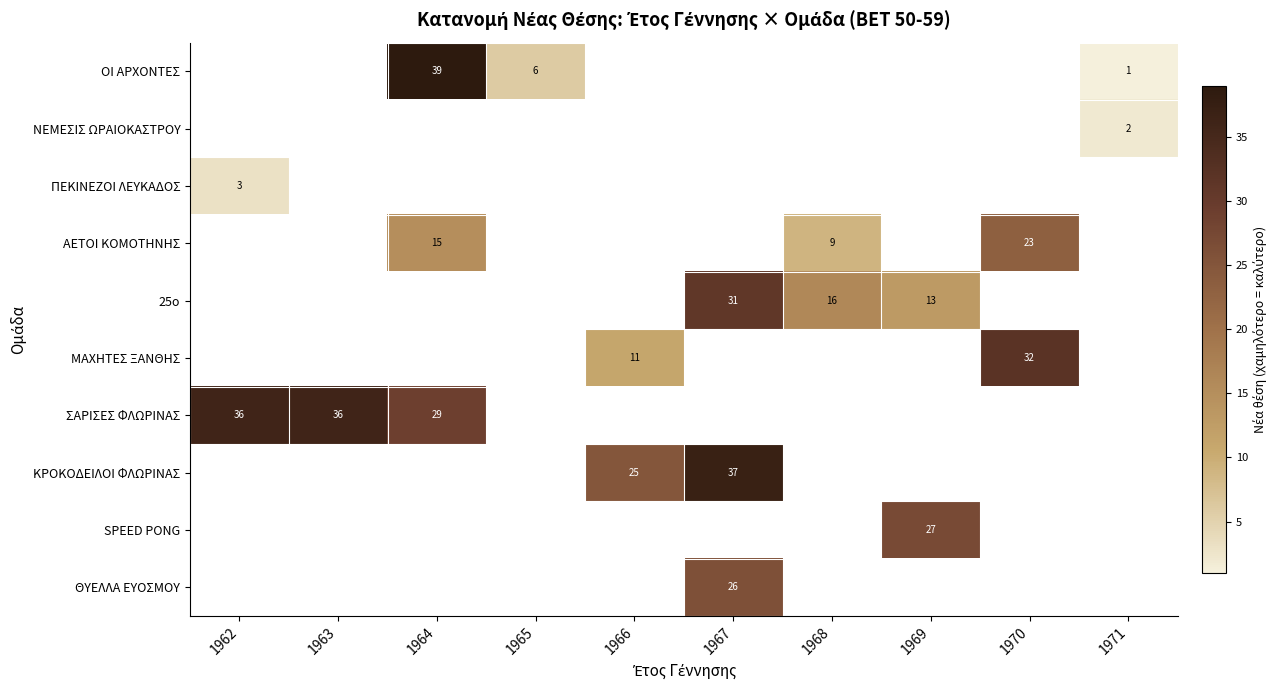

At which category does the chart reach its peak across all series?

1964